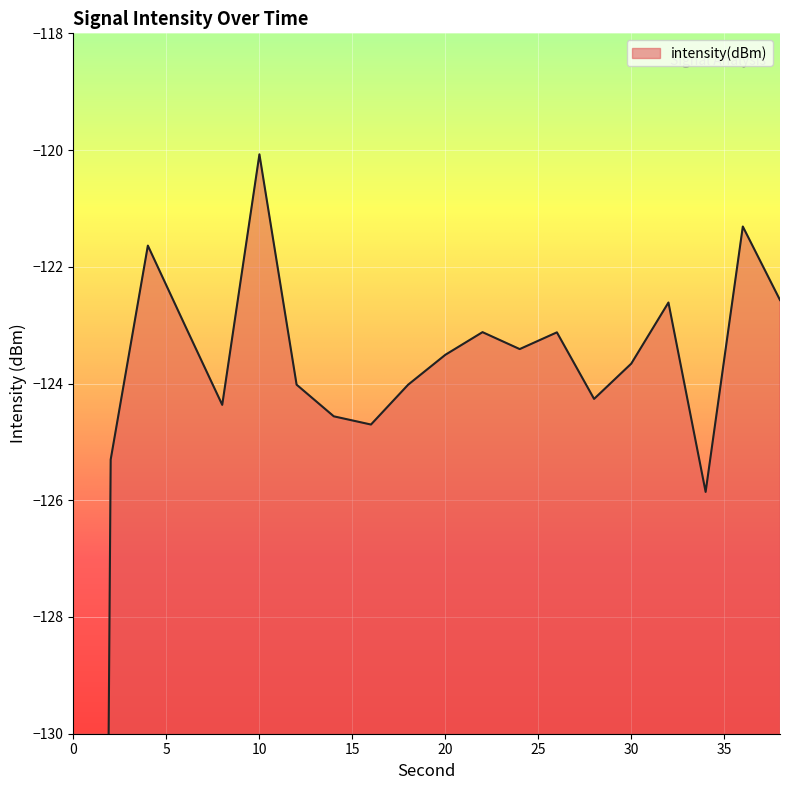

True or false: the data shows -124.6 at 14.

True